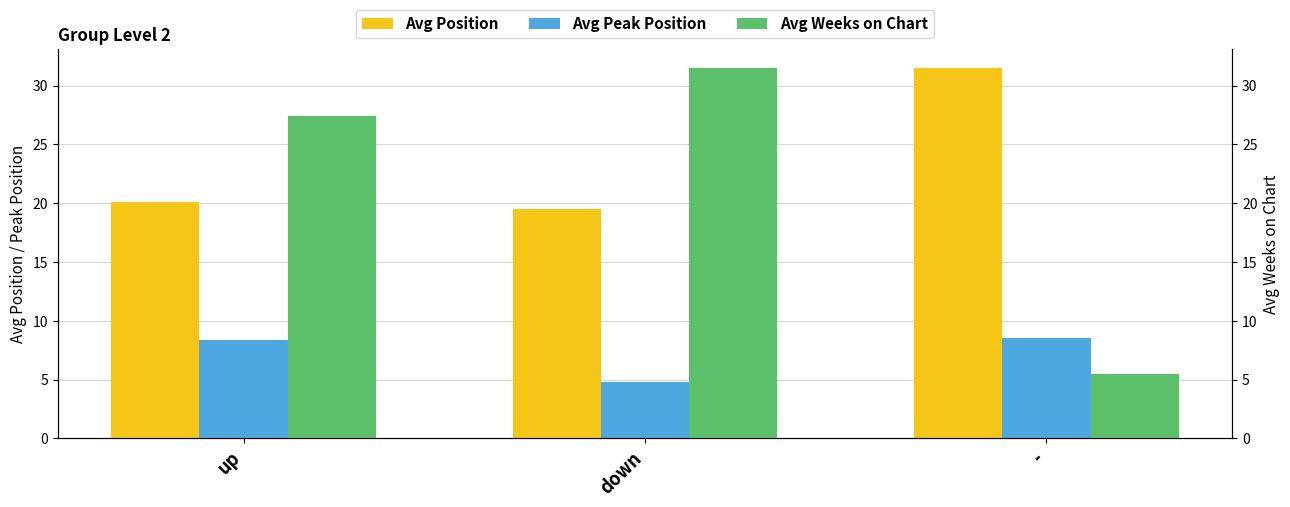

Which series has the widest spread of values?

Avg Weeks on Chart